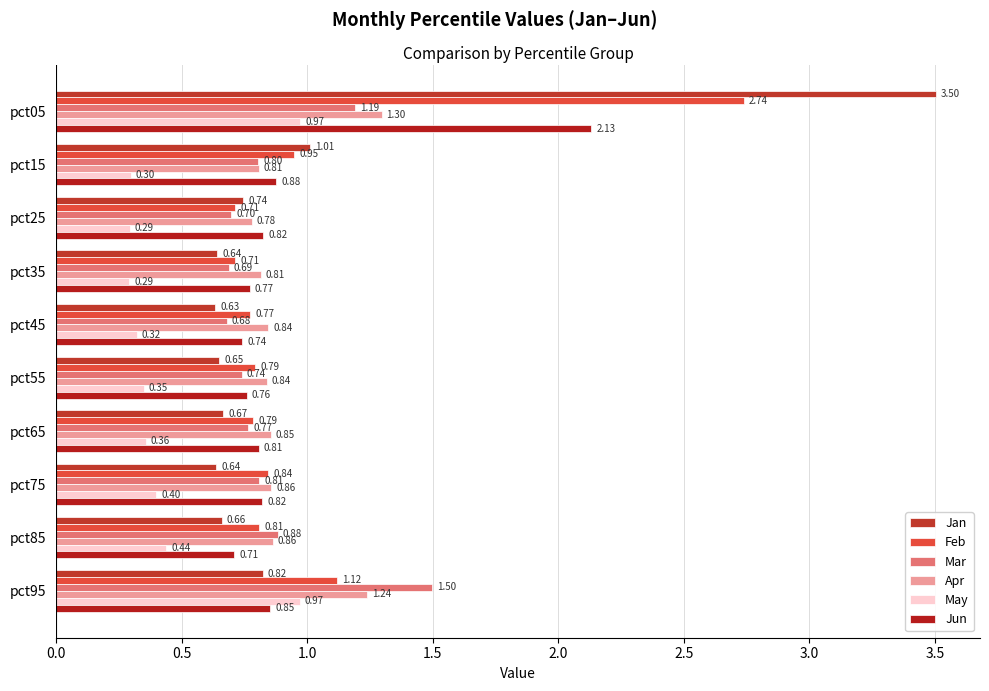

What is the value of the Feb bar at the 8th from the left?

0.8